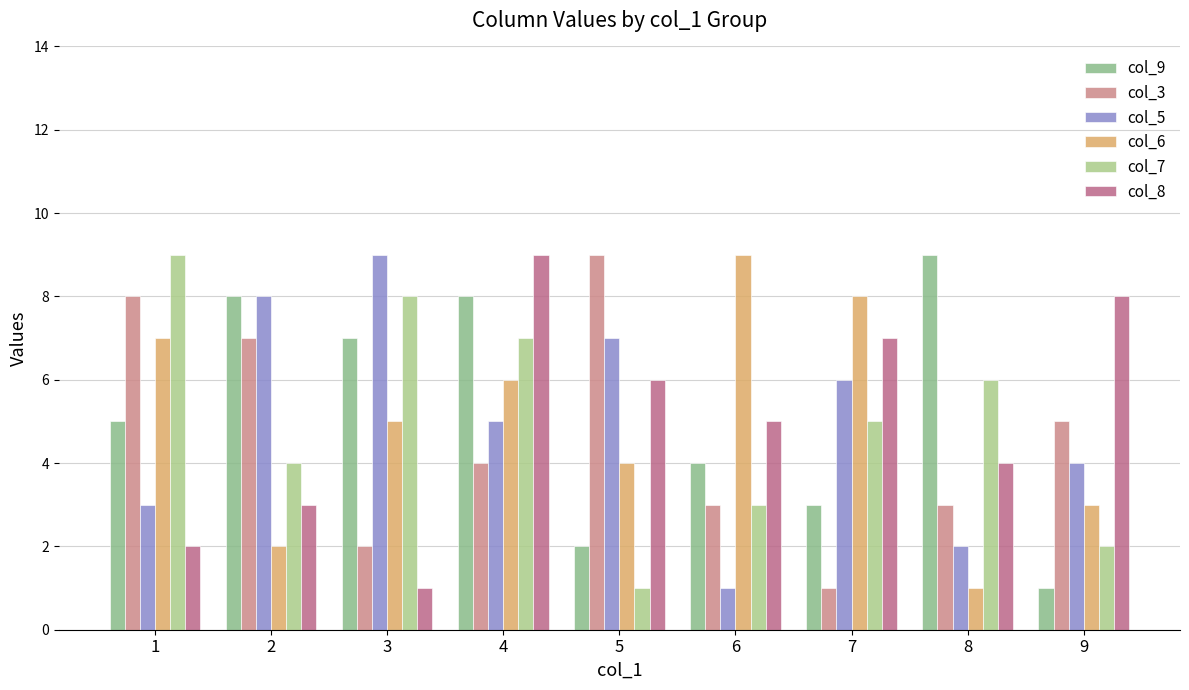

The value of col_3 at 7 is 1. True or false?

True